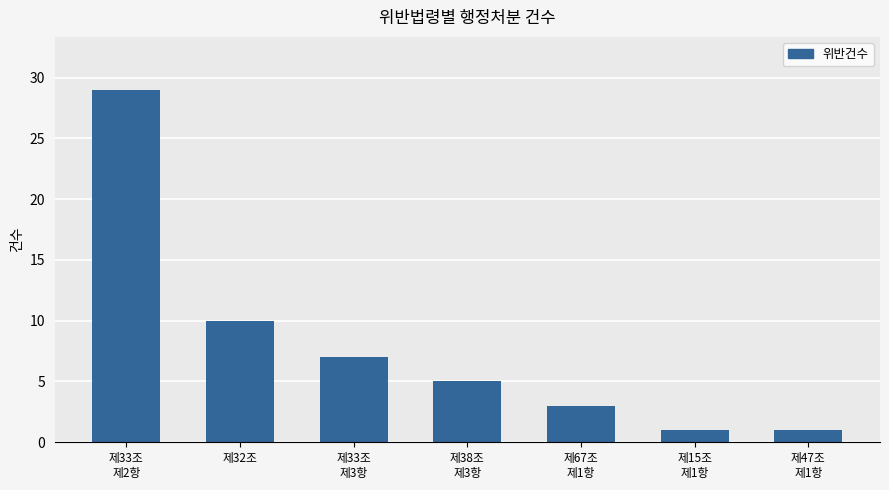

What is the change in value from 제33조
제2항 to 제15조
제1항?

-28